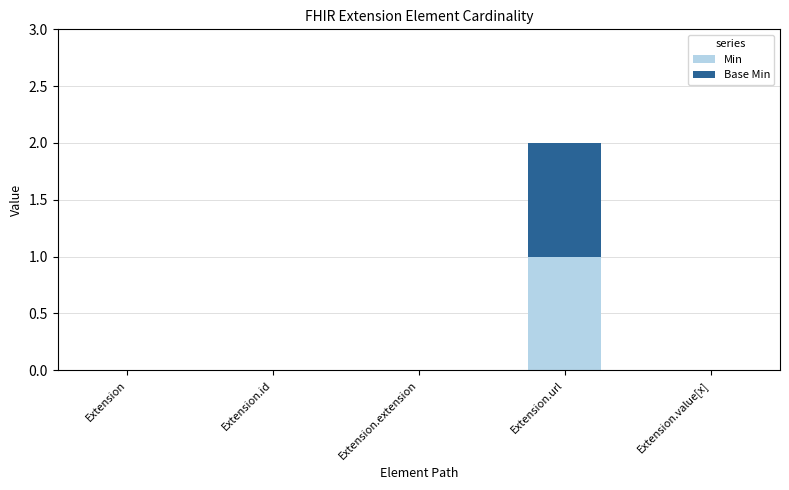

Are the bars grouped side by side (vs. stacked)?

No